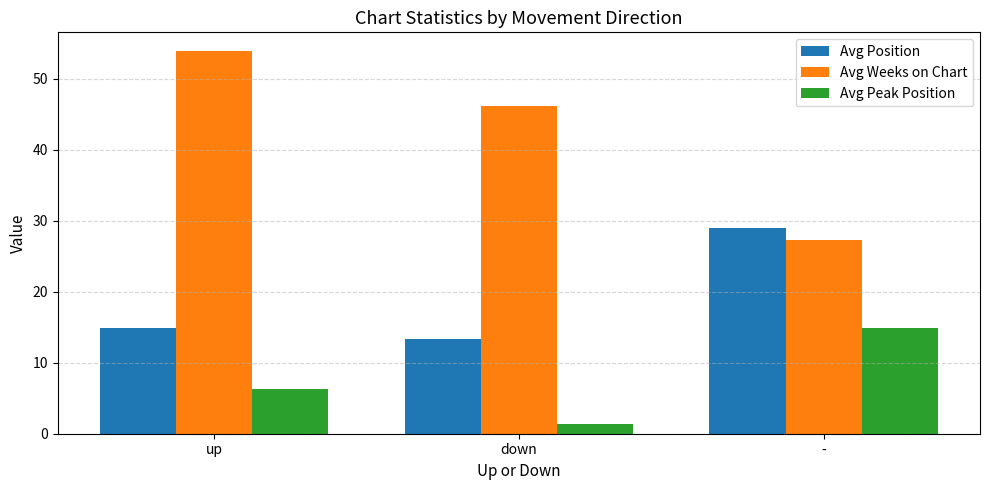

Rank the categories by Avg Position value from highest to lowest.

-, up, down